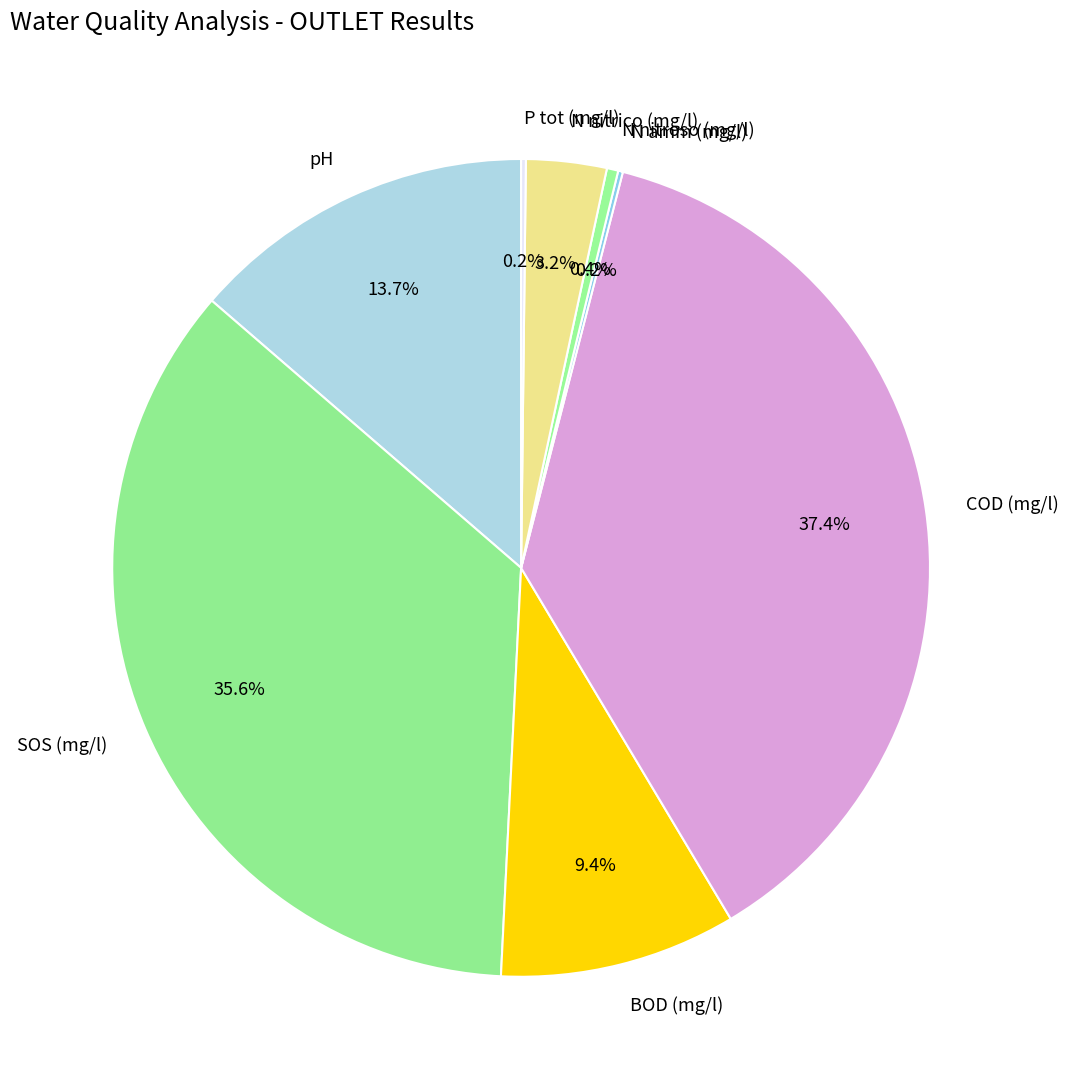

To the nearest percent, what is the difference between the largest and smallest slice percentages?

37%